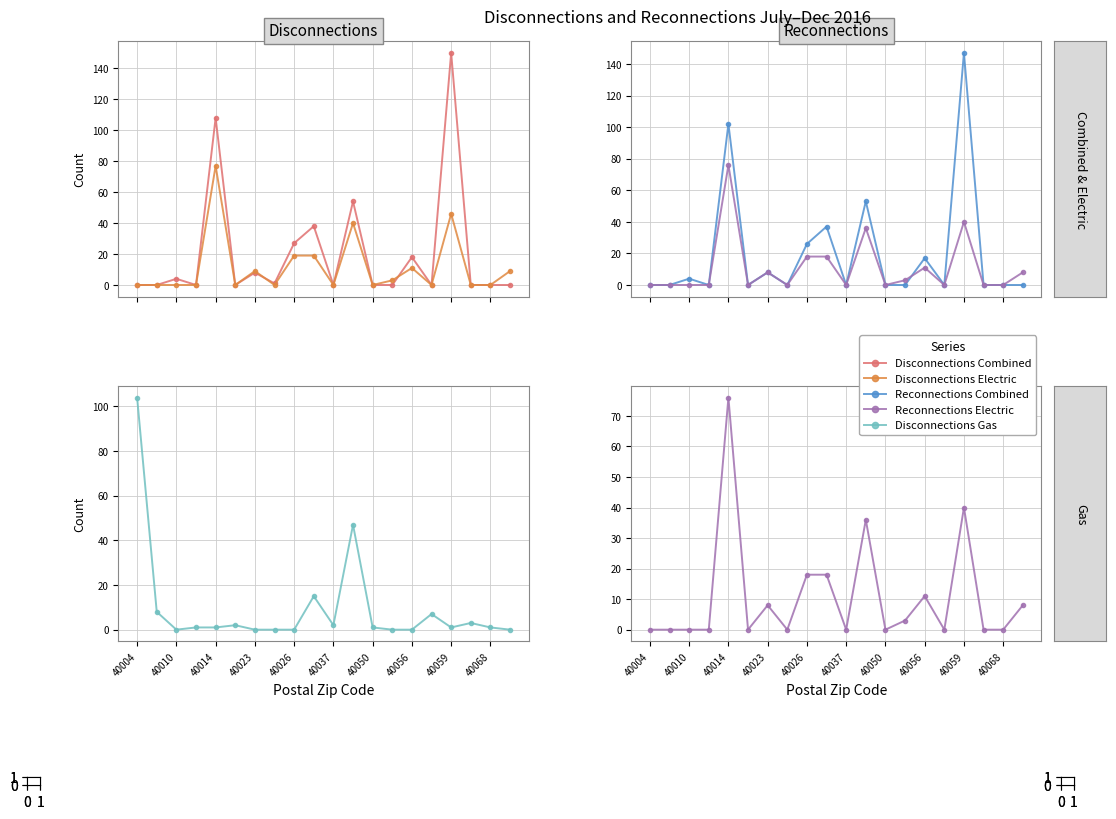

What is the average value of the Disconnections Combined series?

20